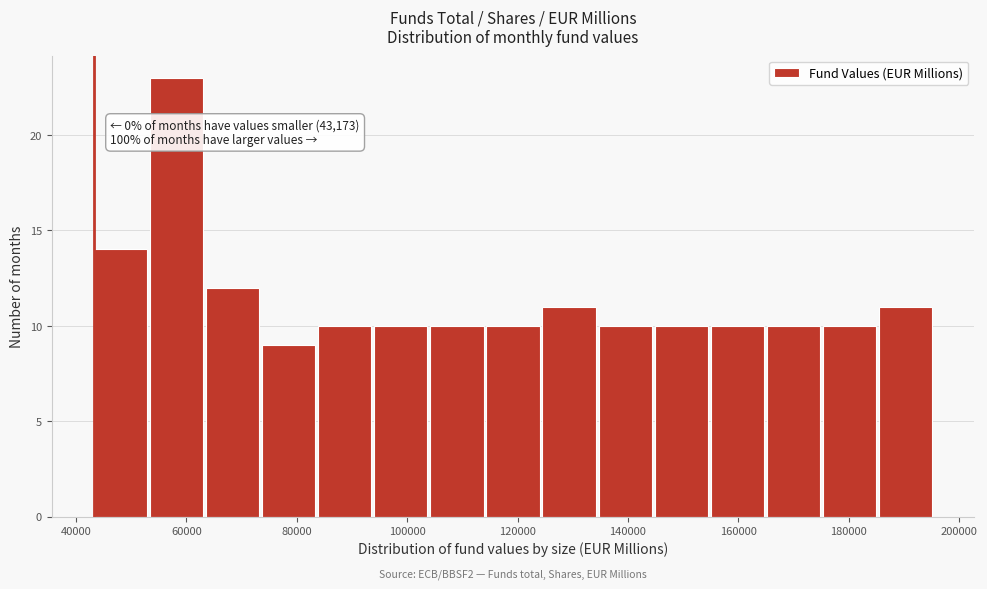

Which range on the x-axis has the tallest bar?

54000 to 64000